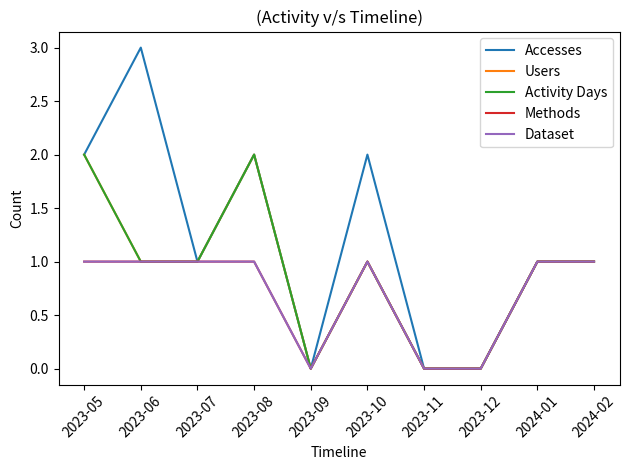

True or false: Accesses has a value of 1 at 2024-01.

True